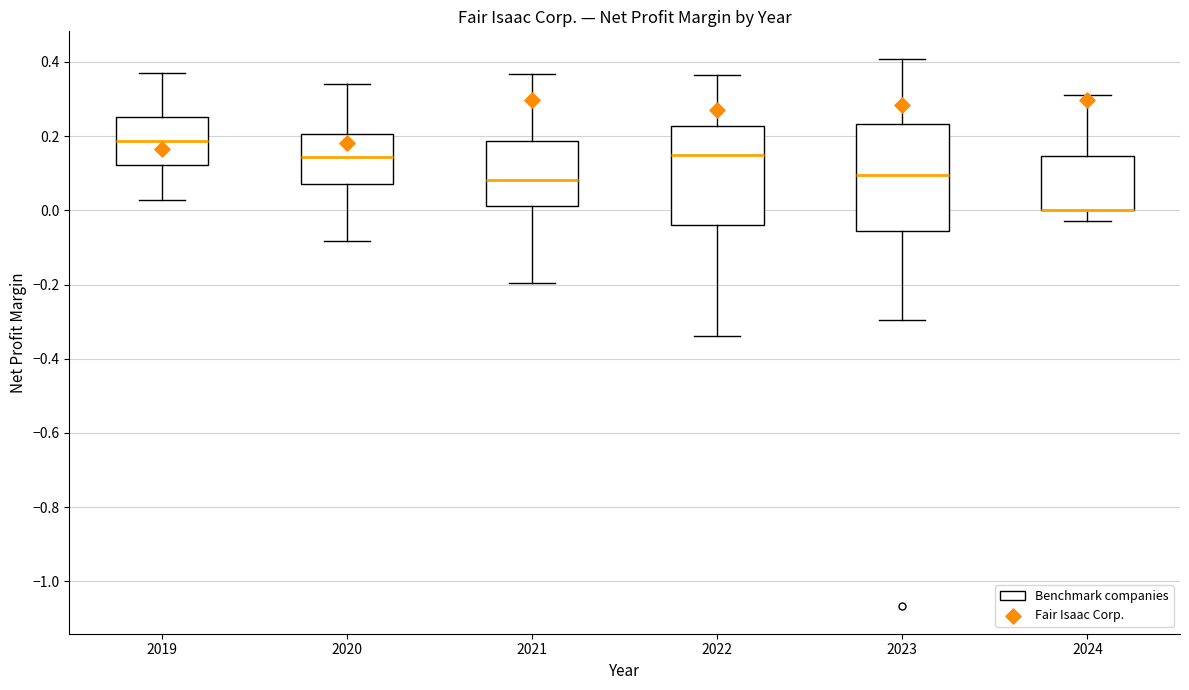

Where does the lower whisker of the box at x = 2020 end on the y-axis? The values are not printed on the chart, so give them approximately, as read against the axis.

-0.08